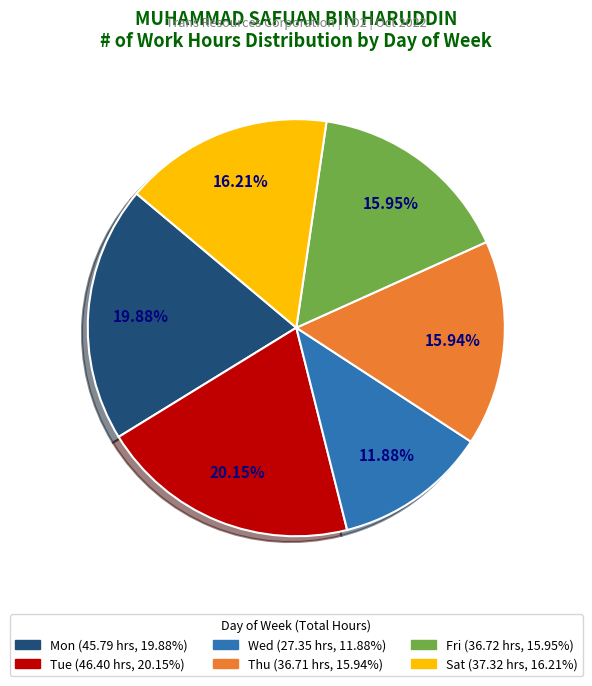

Is there a majority slice in this chart?

No